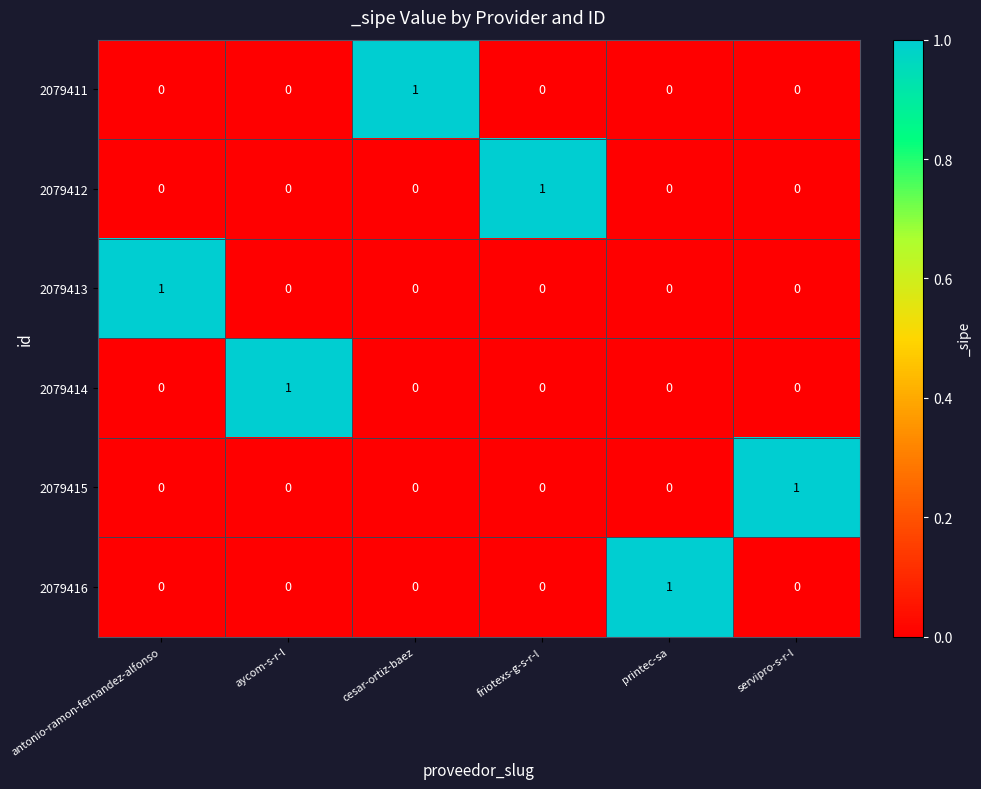

What is the spread (max minus min) of values at printec-sa?

1